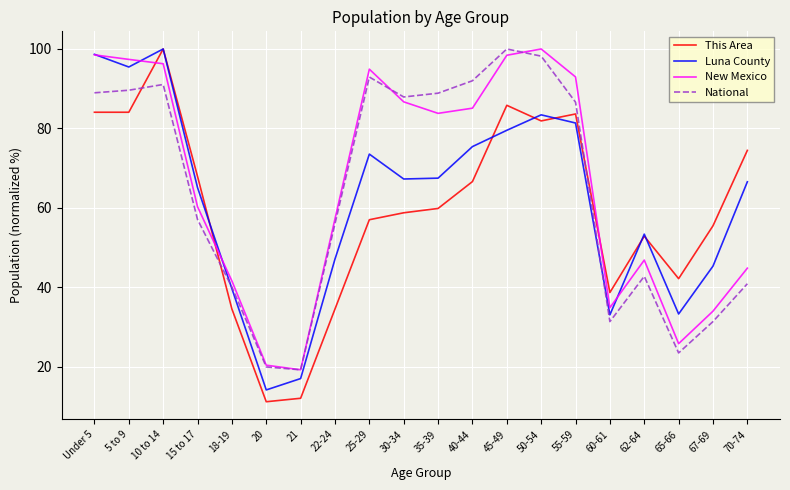

What is the greatest value displayed?

100.0